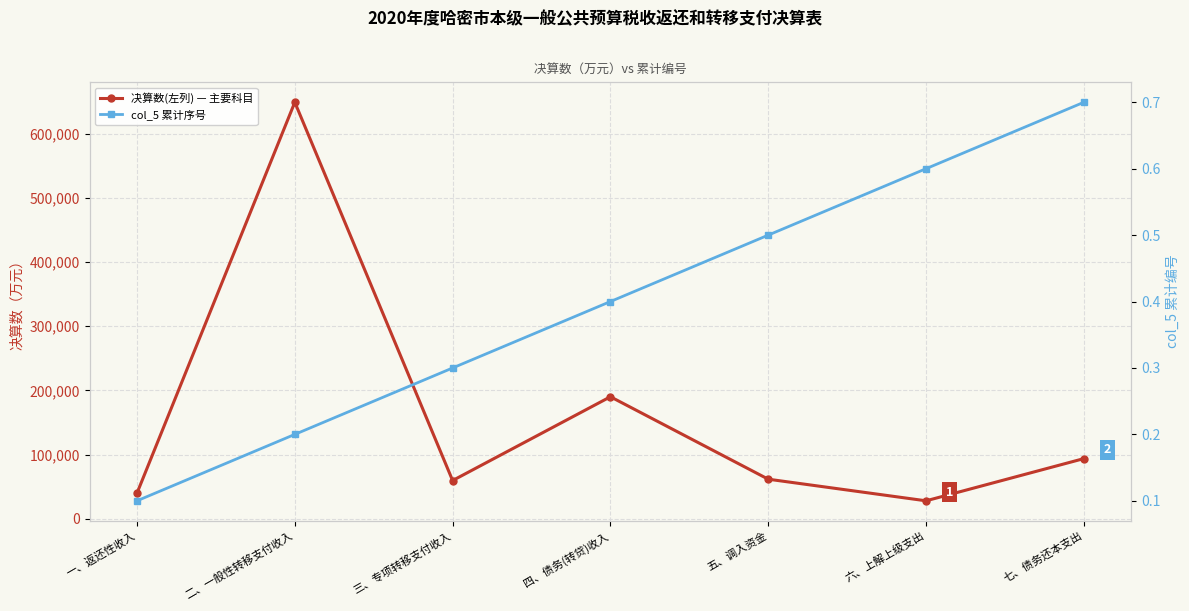

Reading right to left, extract all data points from this chart.

决算数(左列) — 主要科目: 七、债务还本支出=93662.0	六、上解上级支出=27901.0	五、调入资金=61576.0	四、债务(转贷)收入=190000.0	三、专项转移支付收入=59486.0	二、一般性转移支付收入=648765.0	一、返还性收入=39846.0
col_5 累计序号: 七、债务还本支出=0.7	六、上解上级支出=0.6	五、调入资金=0.5	四、债务(转贷)收入=0.4	三、专项转移支付收入=0.3	二、一般性转移支付收入=0.2	一、返还性收入=0.1